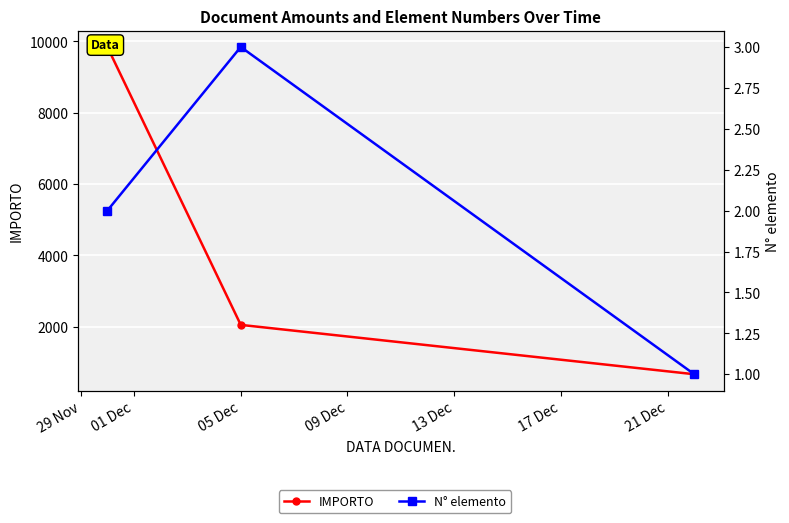

Rank the series by their maximum value, from highest to lowest.

IMPORTO, N° elemento